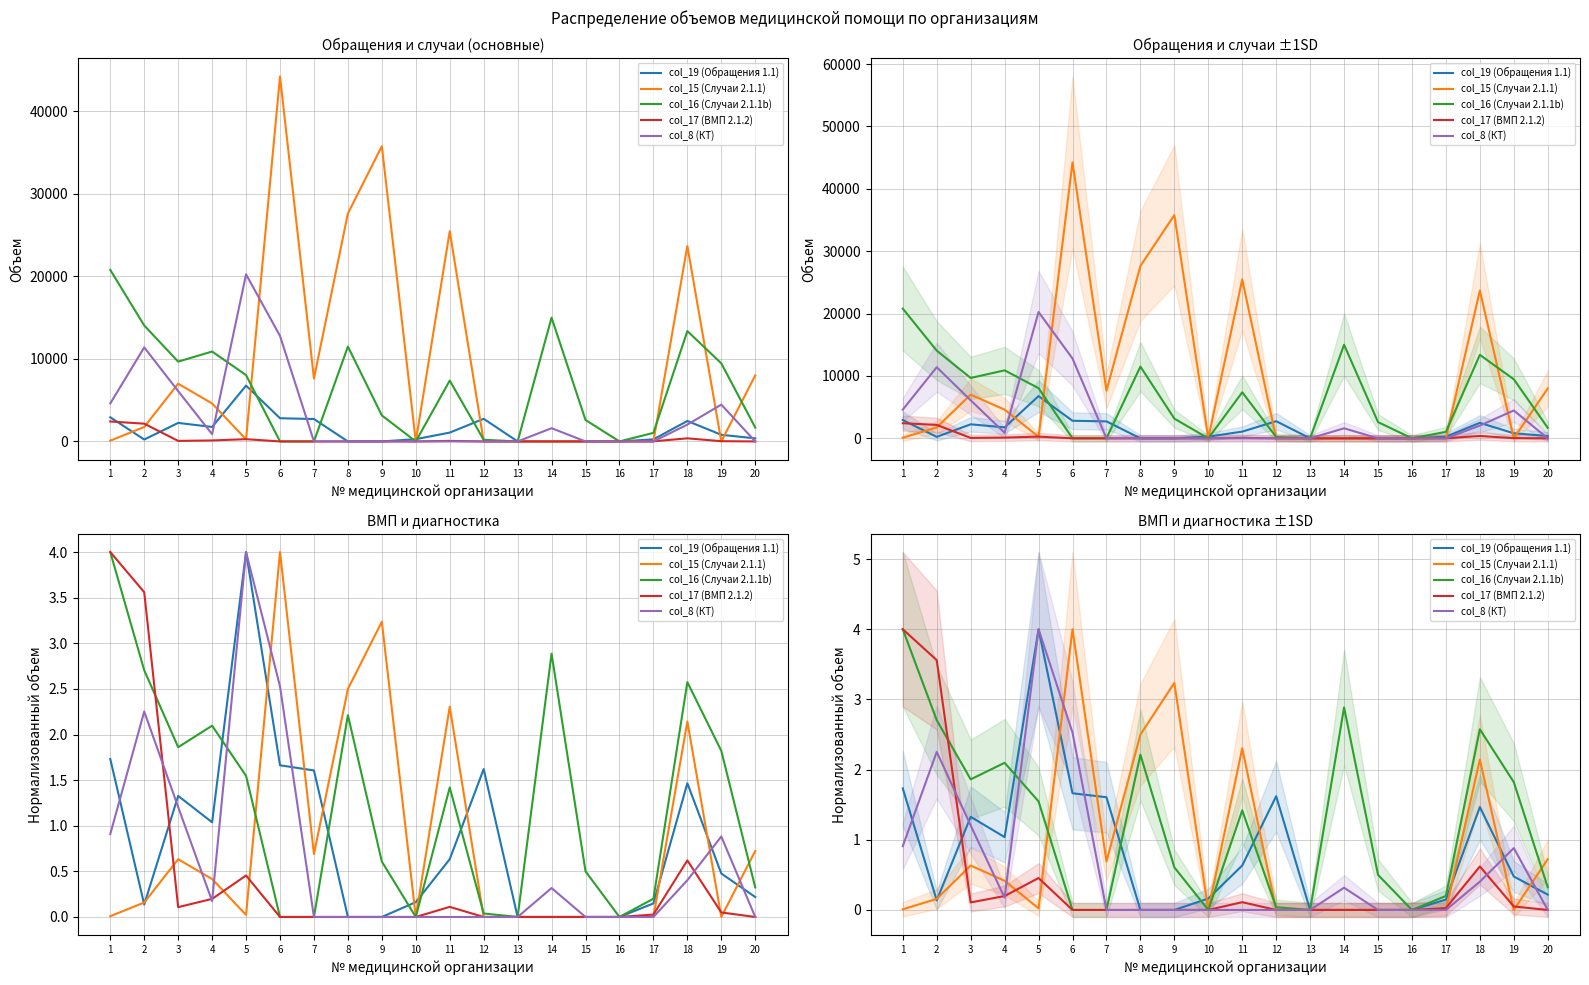

What is the sum of the col_17 (ВМП 2.1.2) values at 2 and 16?

3.6